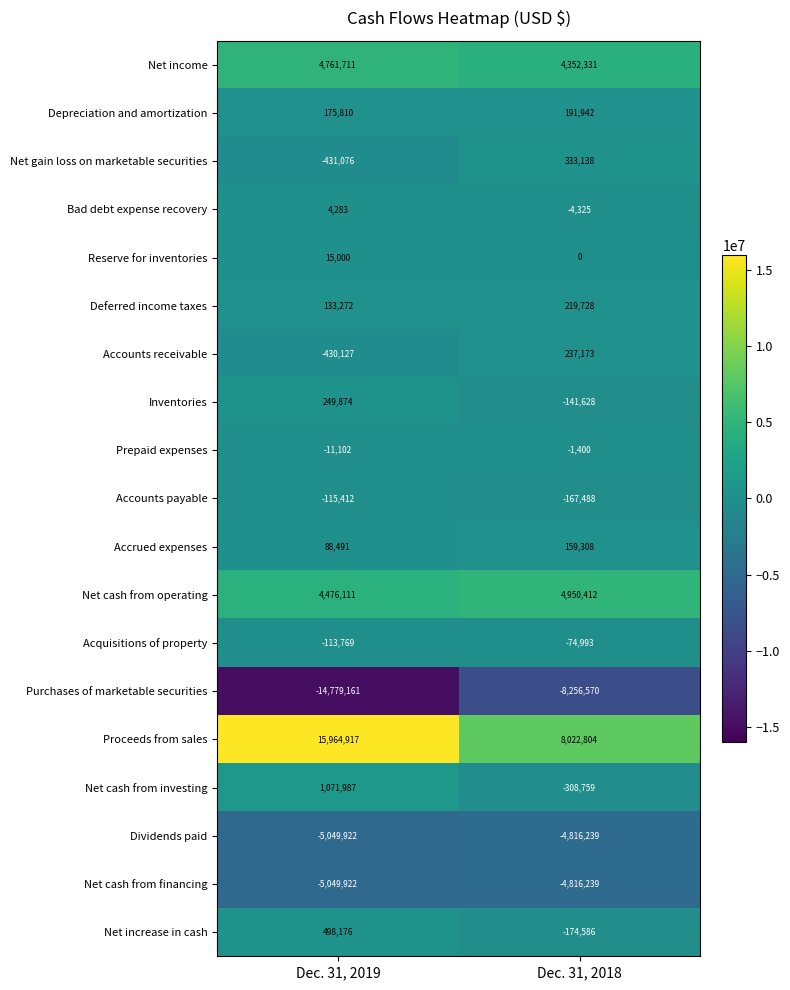

What is the spread (max minus min) of values at Dec. 31, 2018?

16279374